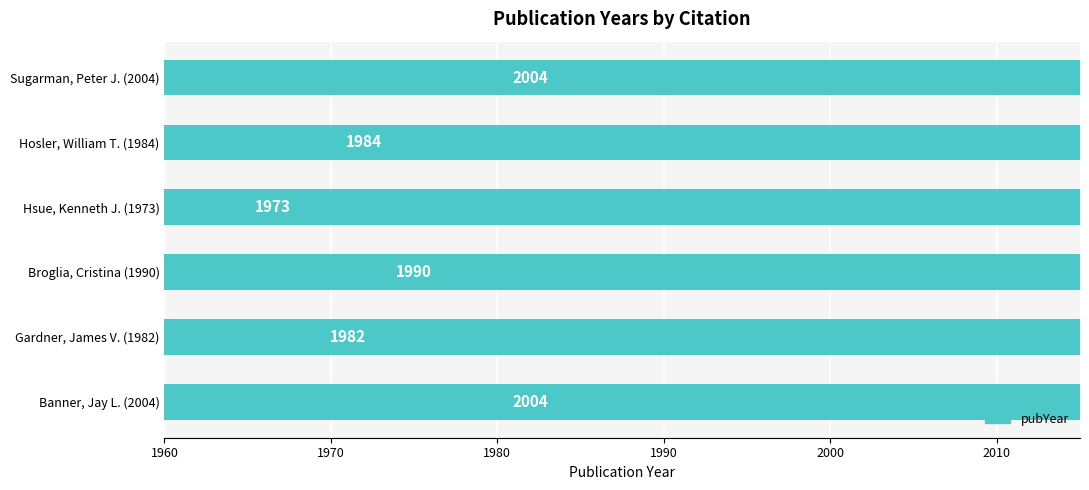

Where does the data first go above 1990?

1960